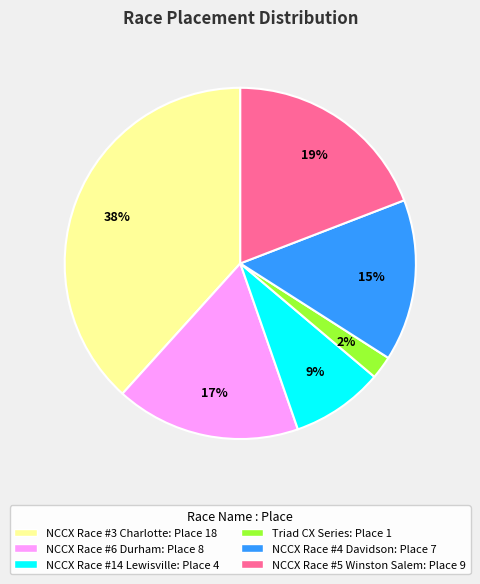

To the nearest percent, what is the difference between the largest and smallest slice percentages?

36%